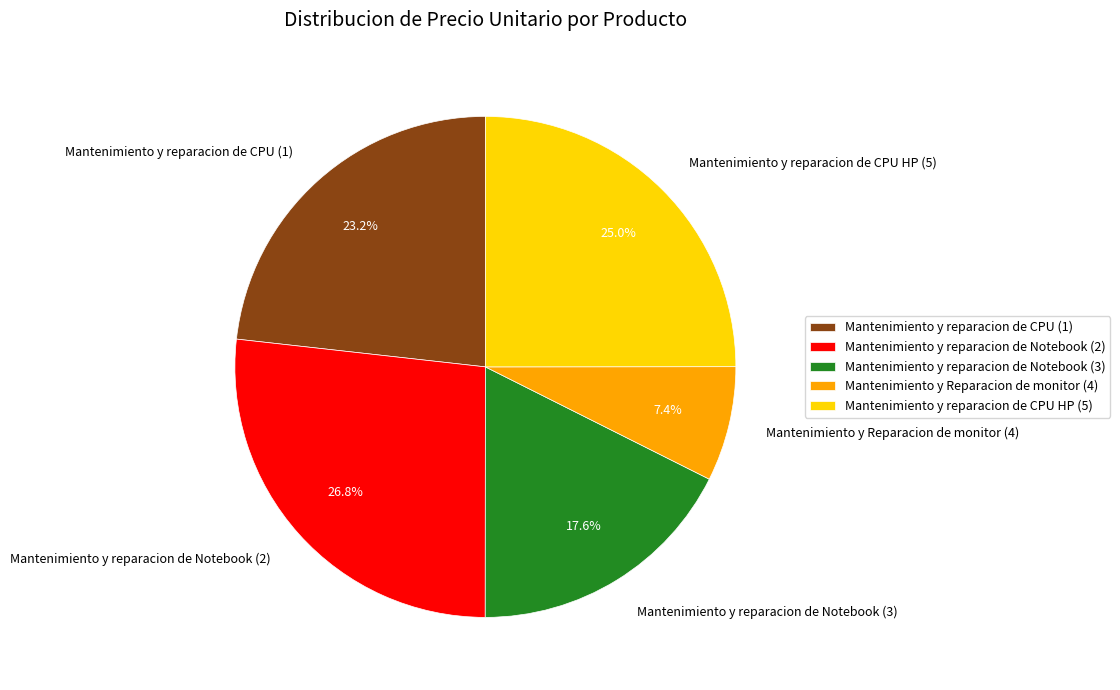

To the nearest percent, what is the difference between the largest and smallest slice percentages?

19%